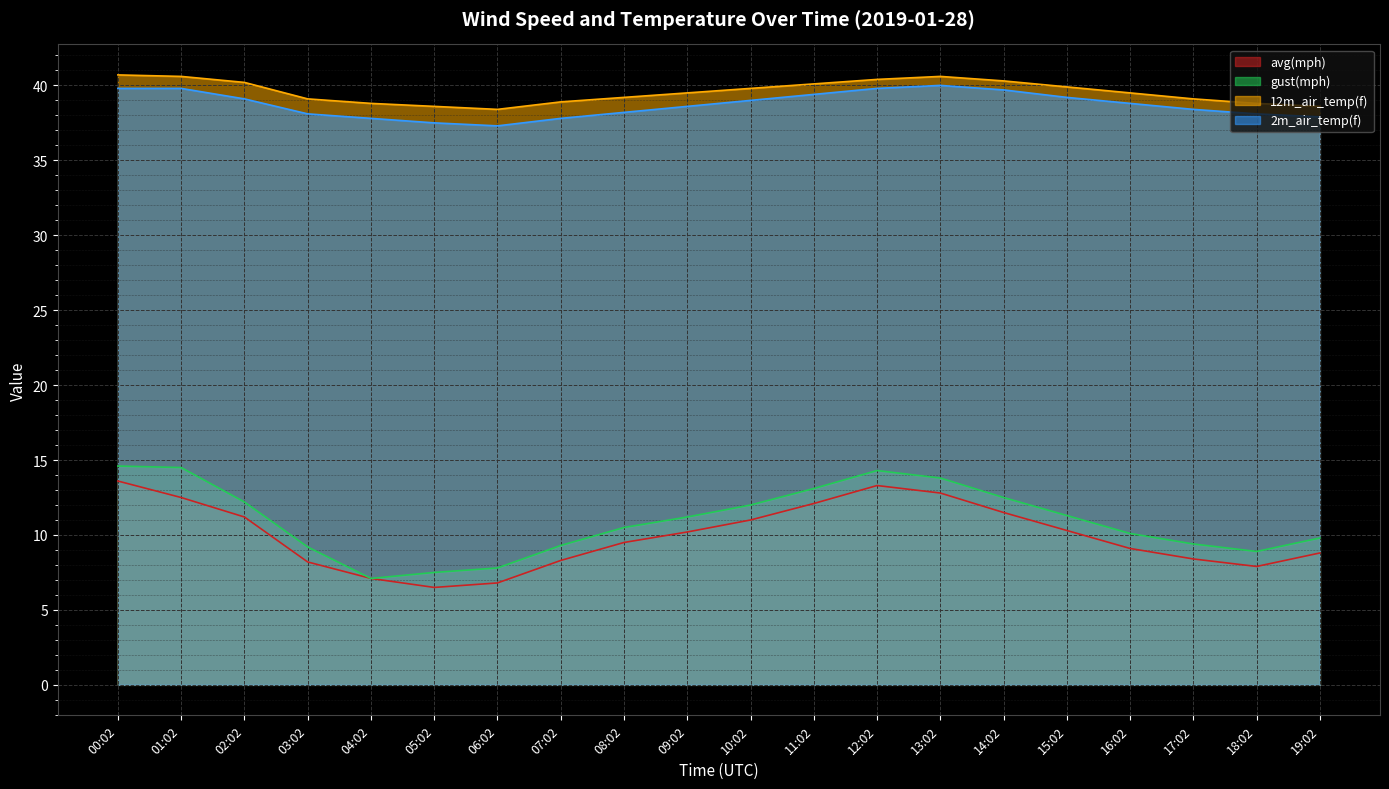

What is the greatest value displayed?

40.7